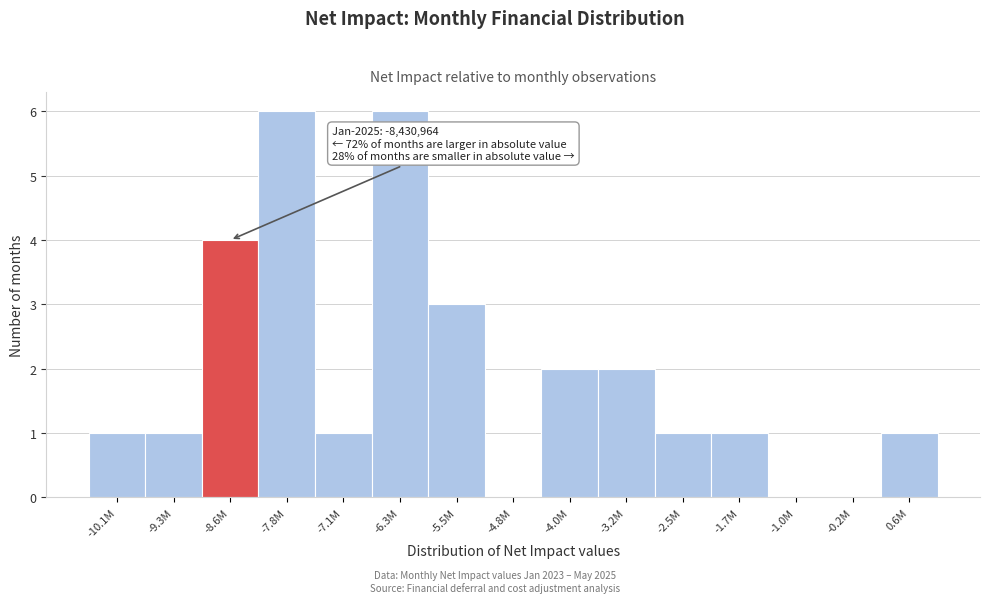

Reading left to right, extract all data points from this chart.

-10.1M=1	-9.3M=1	-8.6M=4	-7.8M=6	-7.1M=1	-6.3M=6	-5.5M=3	-4.8M=0	-4.0M=2	-3.2M=2	-2.5M=1	-1.7M=1	-1.0M=0	-0.2M=0	0.6M=1